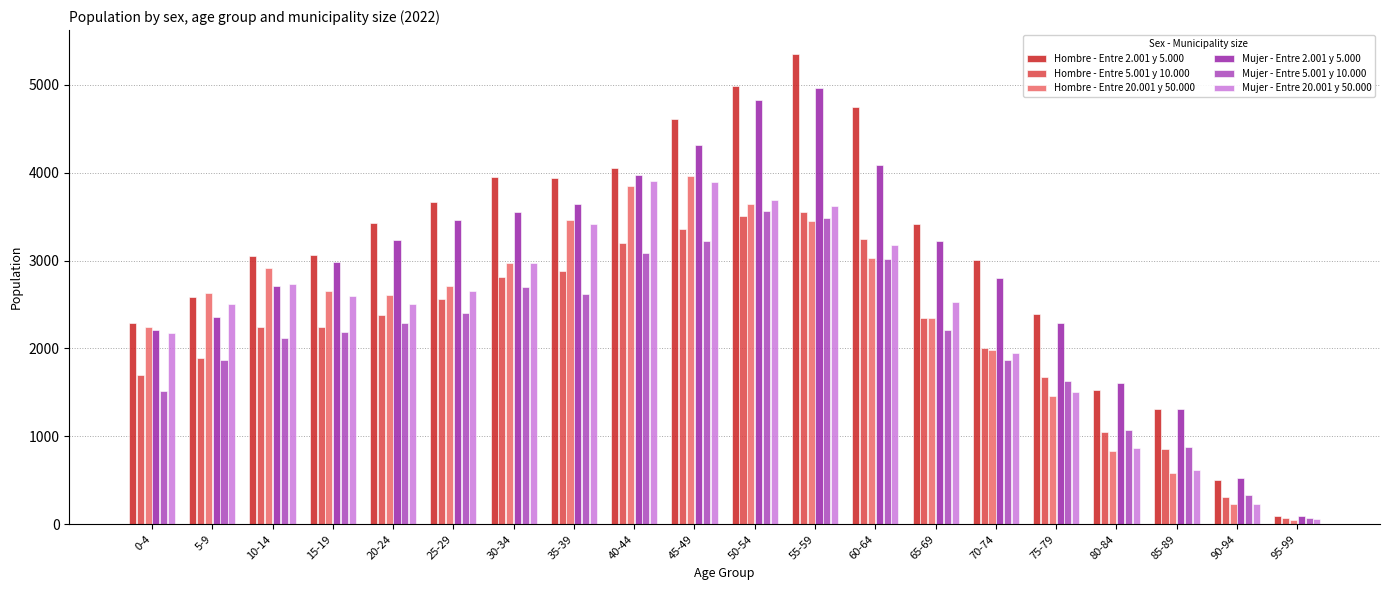

What position from the left is 60-64?

13